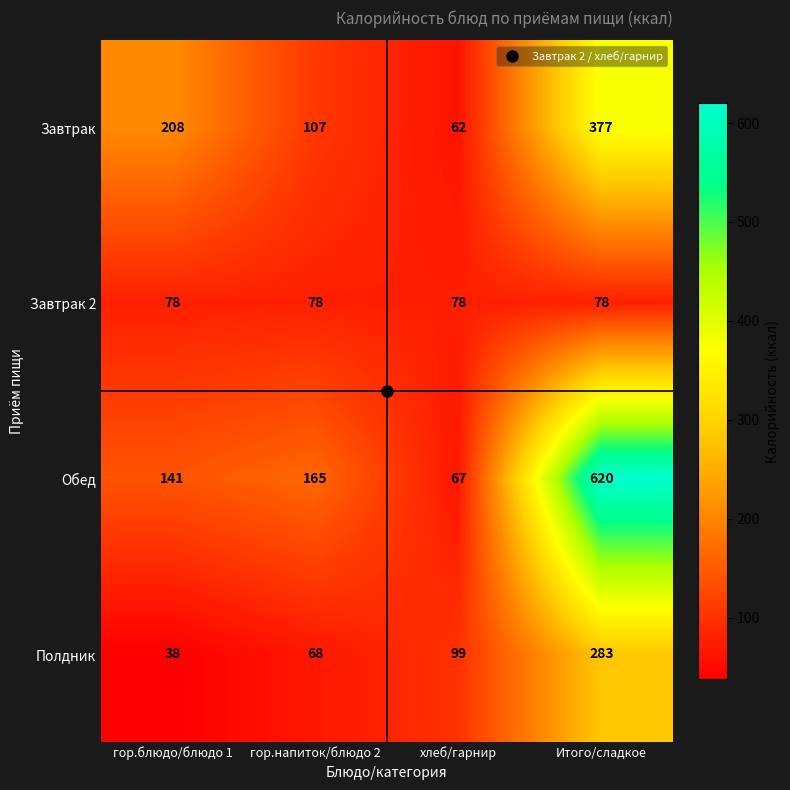

Which series has the widest spread of values?

Обед